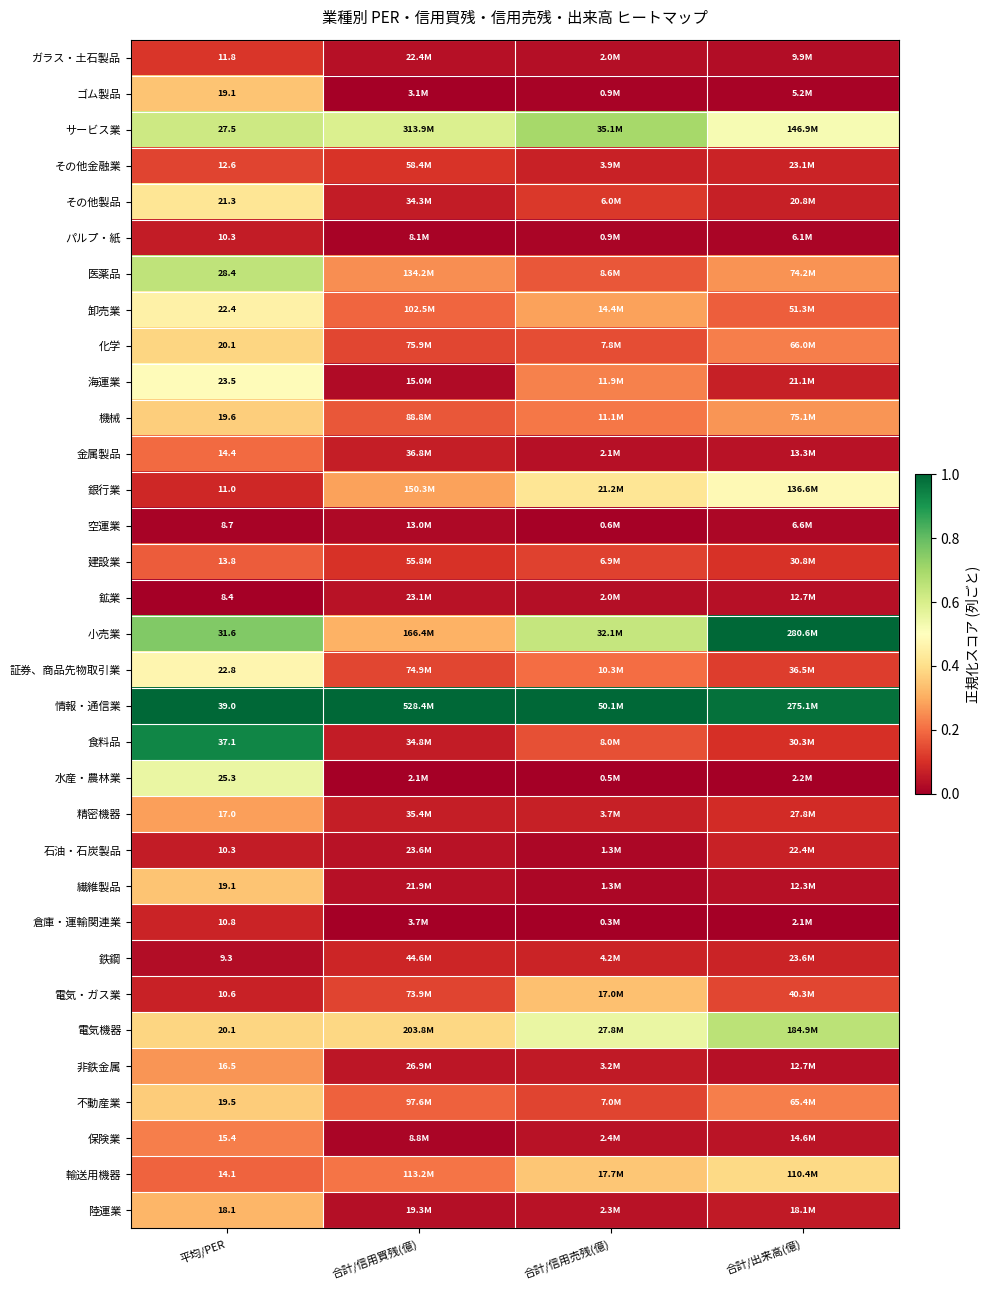

The 鉄鋼 series shows 0.1 at 合計/信用売残(億). True or false?

False